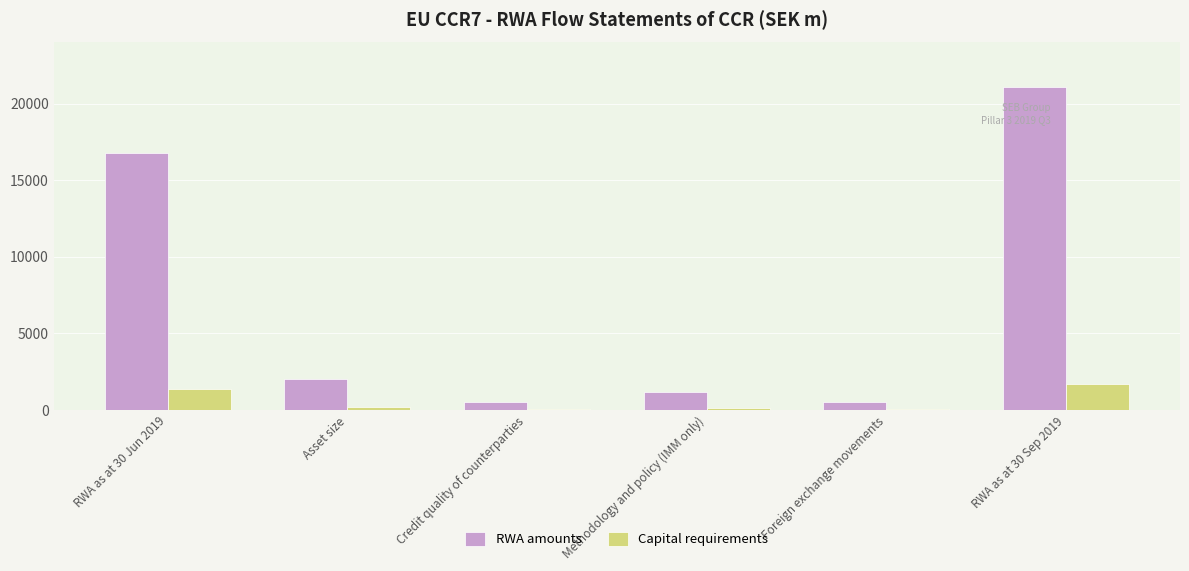

What is the total value across all series at RWA as at 30 Sep 2019?

22739.6